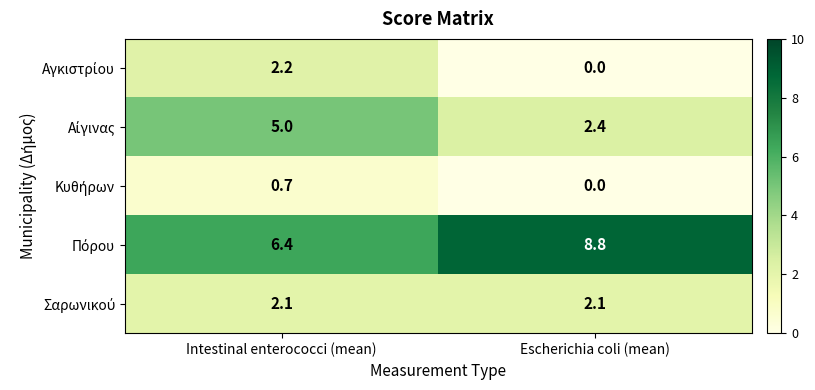

What is the total value across all series at Escherichia coli (mean)?

13.3